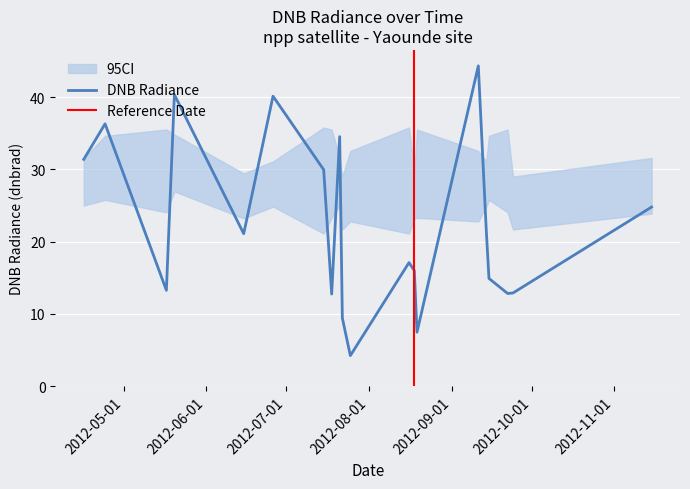

What is the smallest value displayed?

4.2